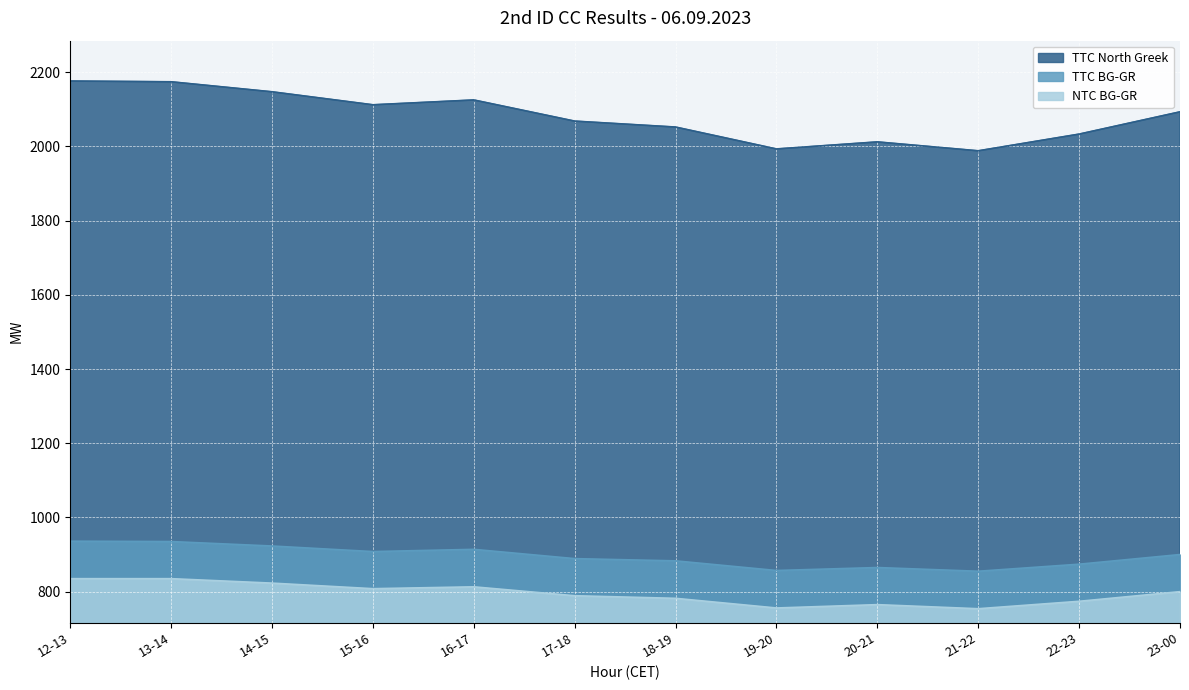

Count the TTC North Greek values in the range 2033 to 2147.

7